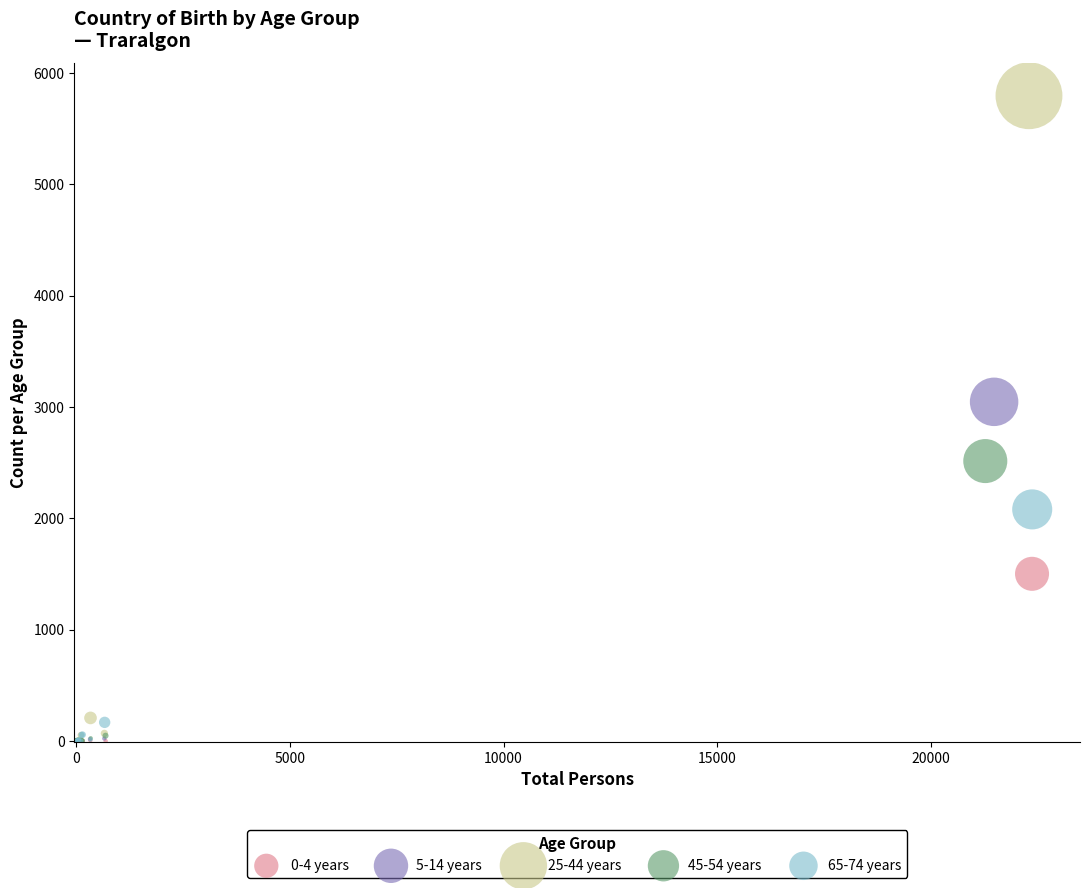

Which series has the widest spread of Y values?

25-44 years